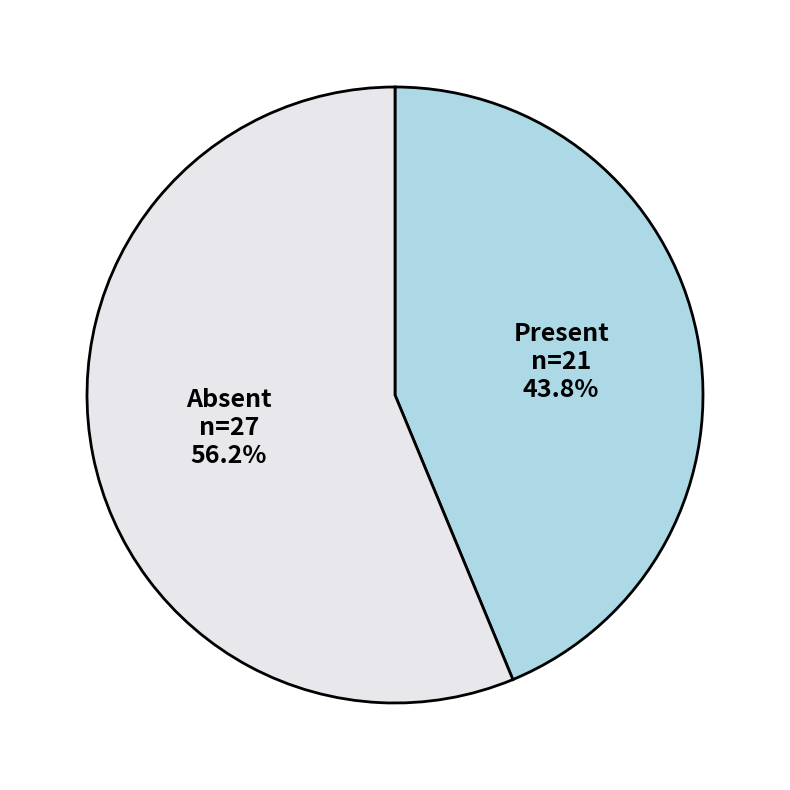

To the nearest percent, what is the average slice percentage?

50%